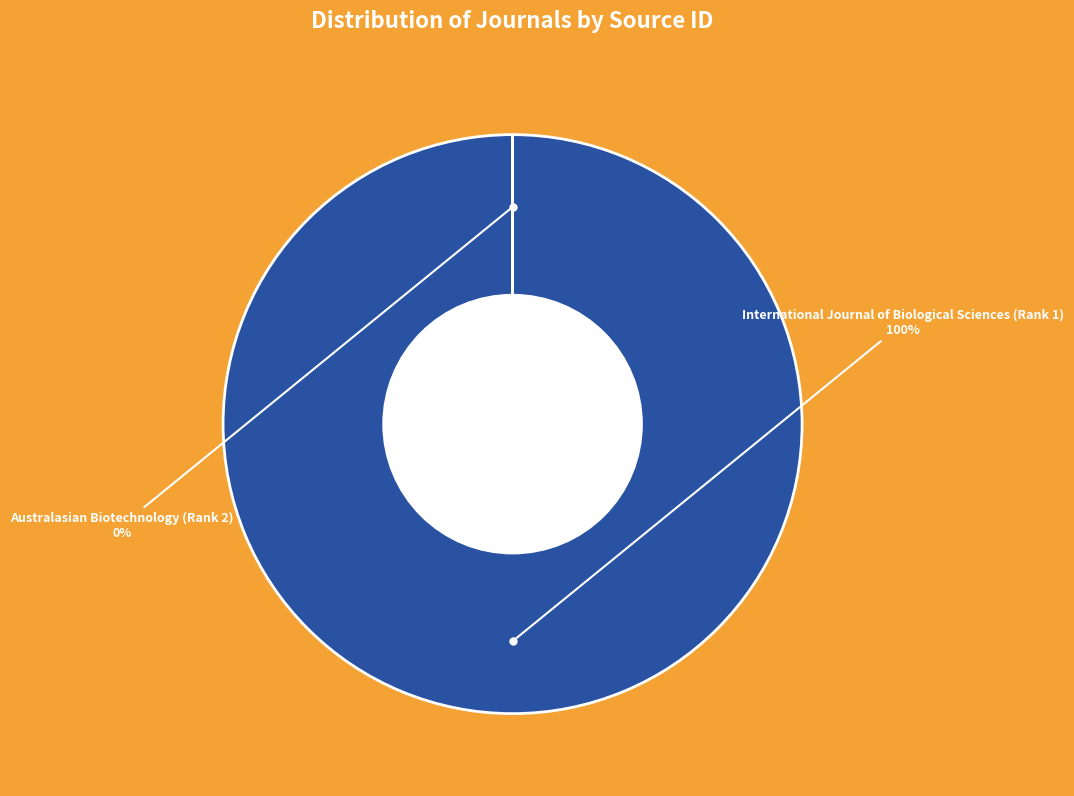

To the nearest percent, what is the average slice percentage?

50%